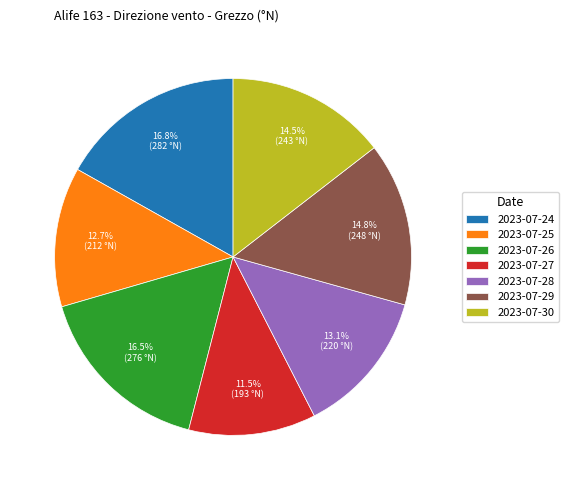

Combined, do 2023-07-24 and 2023-07-25 account for over 50%?

No